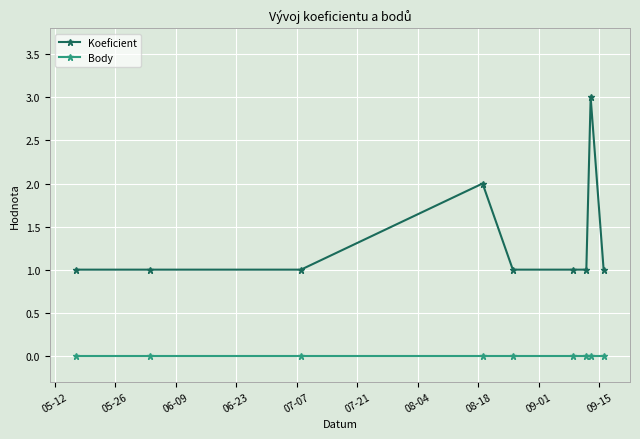

What is the value of the Koeficient point at the 7th from the left?

1